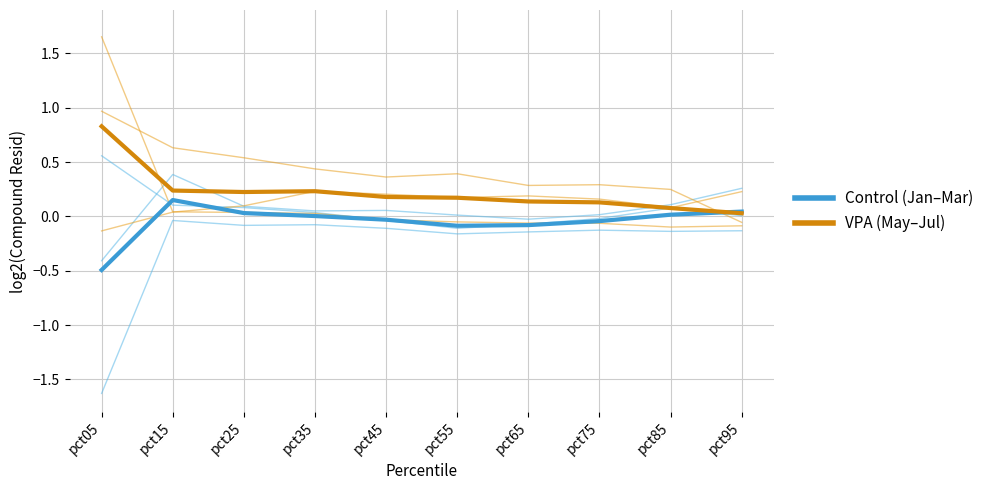

At how many categories does at least one series exceed 0?

10